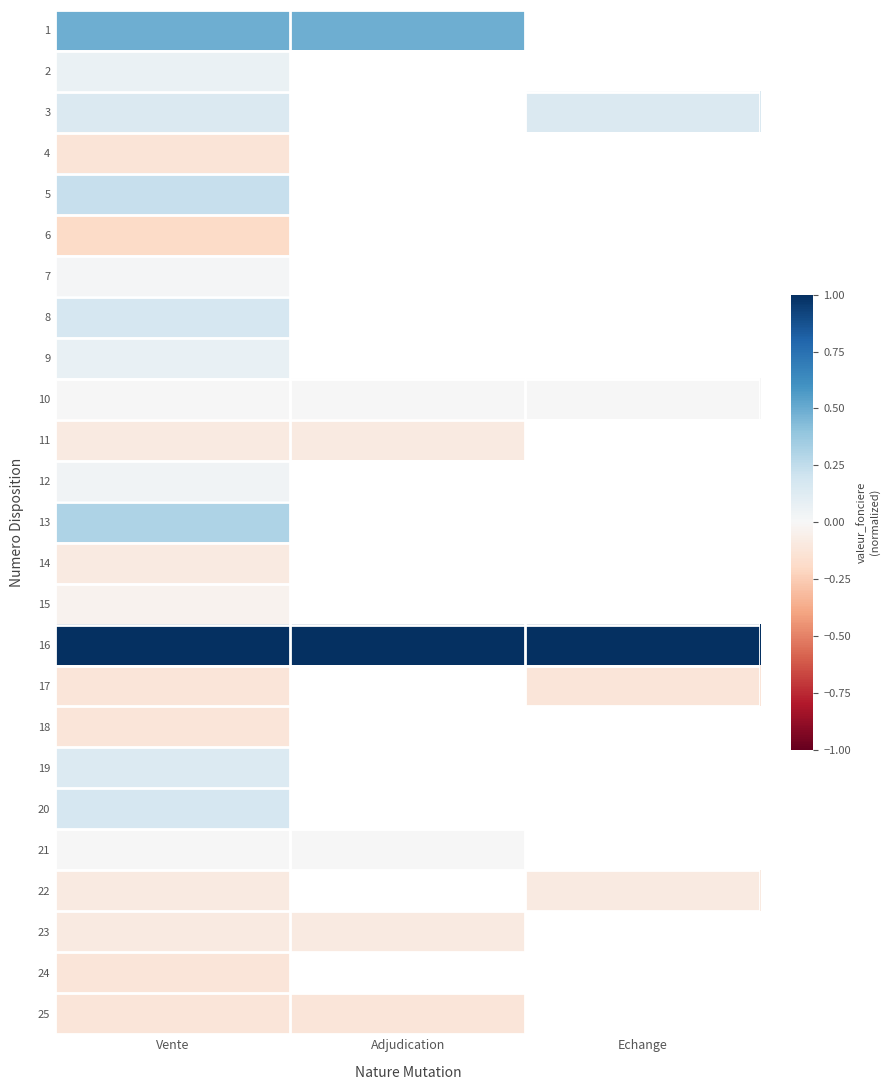

How many data points does each series have?

3